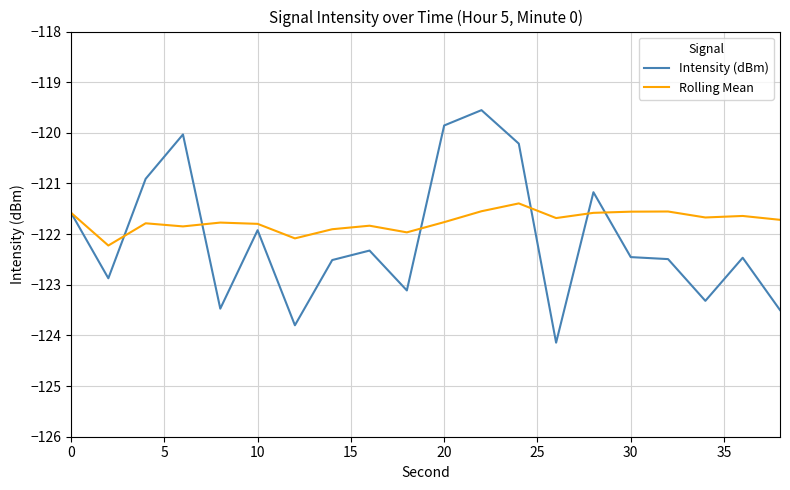

Which series has the largest range (max minus min)?

Intensity (dBm)